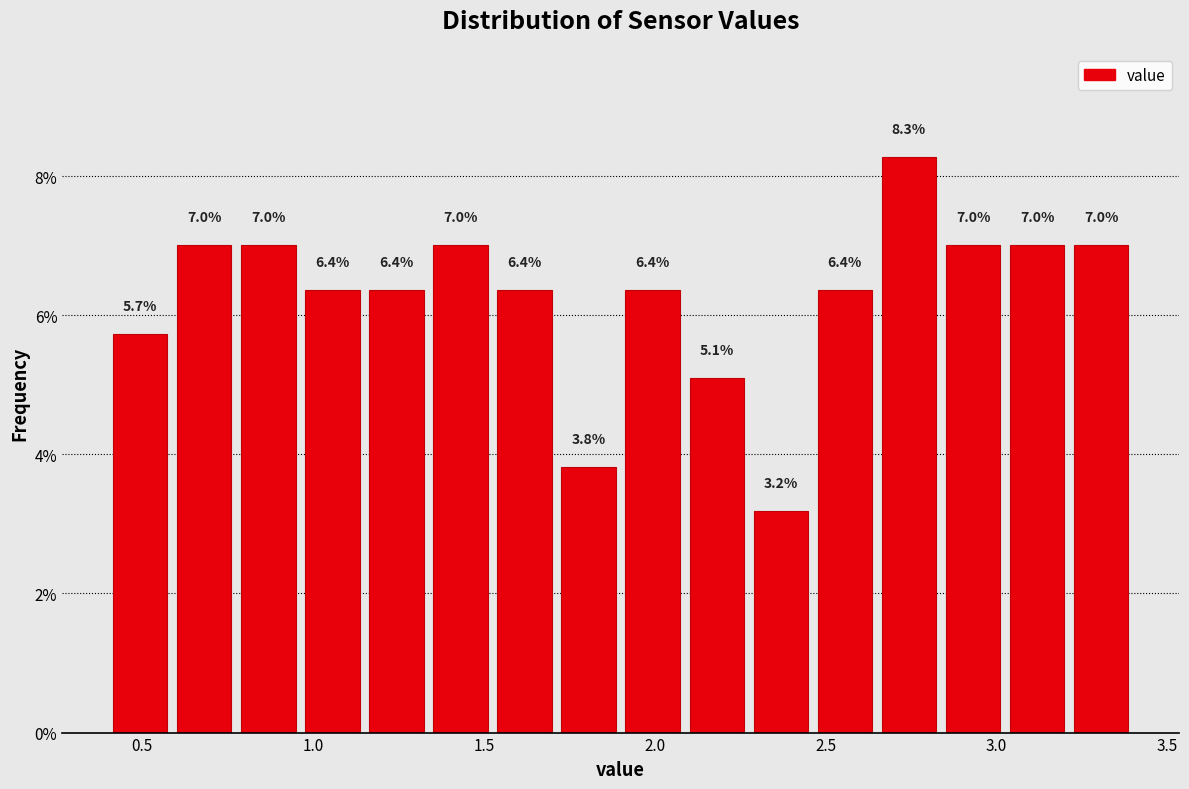

Around what value on the x-axis is the tallest bar? Give the approximate position of its centre, as read against the axis.

2.75